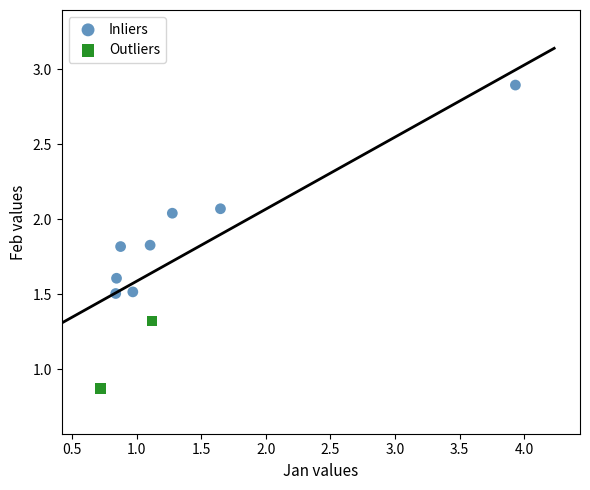

What are all the series names shown in the legend?

Inliers, Outliers